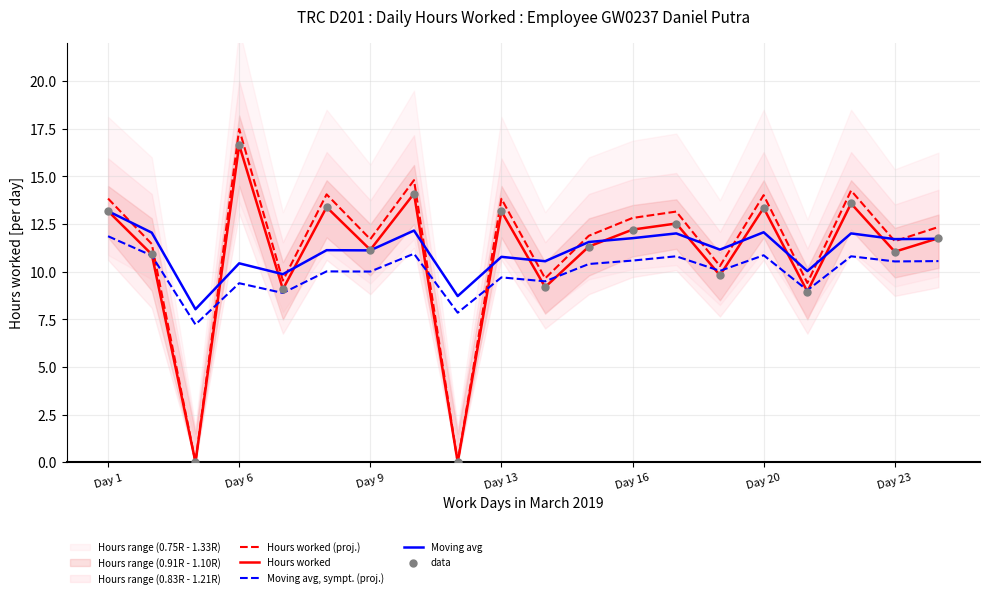

Is it true that Hours worked equals 23.5 at Day 20?

False